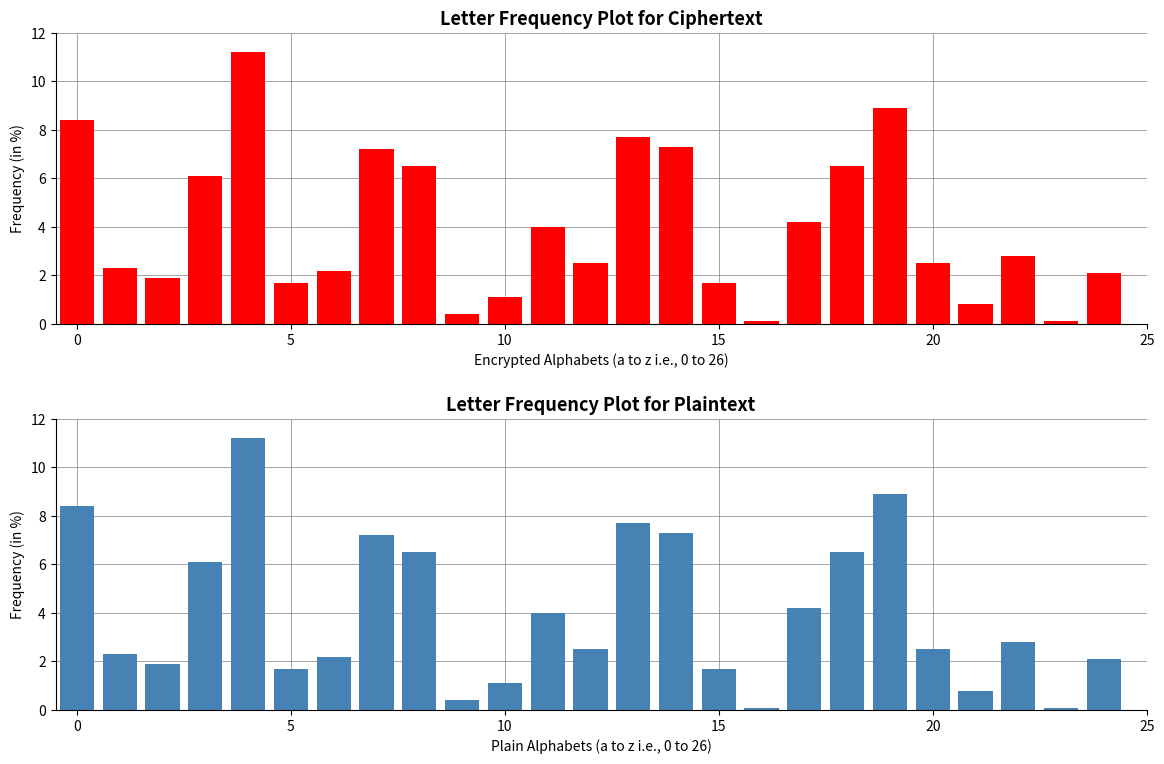

What is the maximum value shown in the chart?

11.2